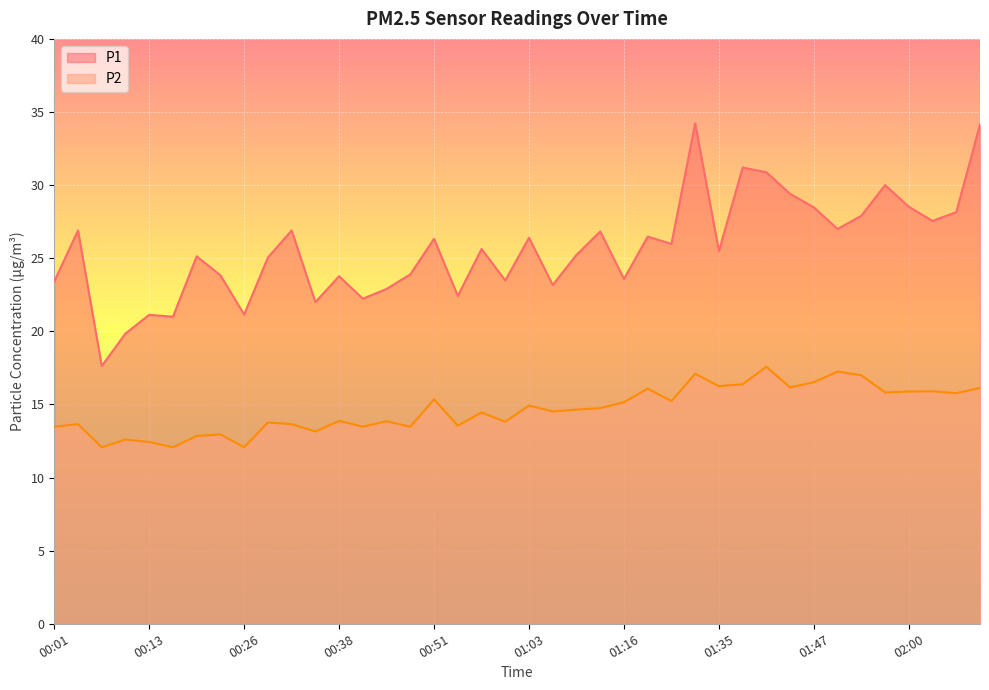

At how many categories does at least one series exceed 16?

40